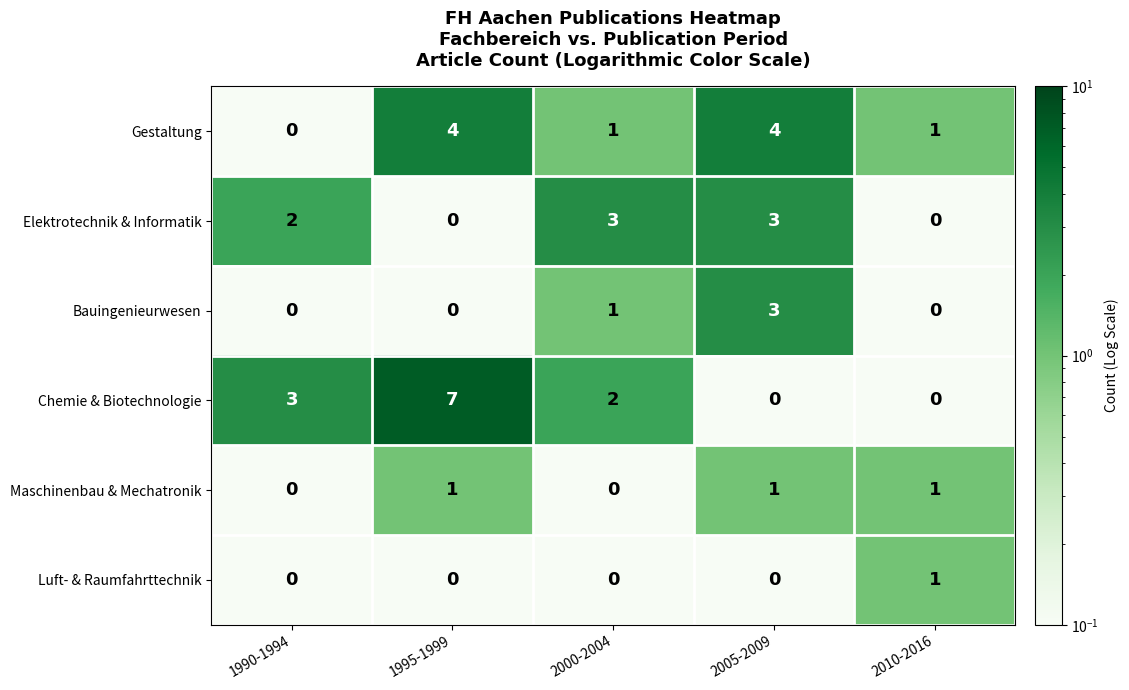

What is the difference between the second highest and second lowest values in the Elektrotechnik & Informatik series?

3